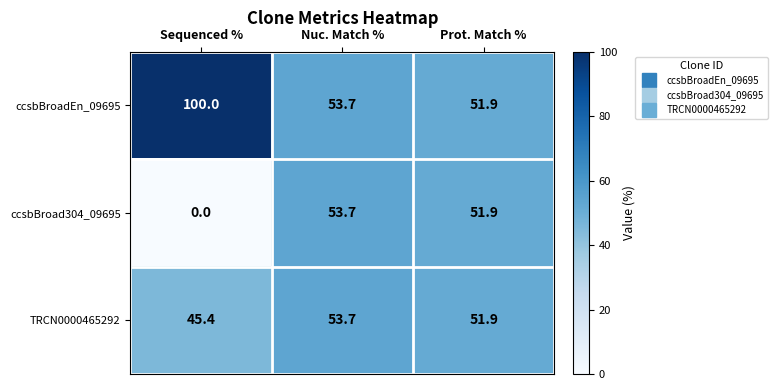

The TRCN0000465292 series shows 23.4 at Sequenced %. True or false?

False